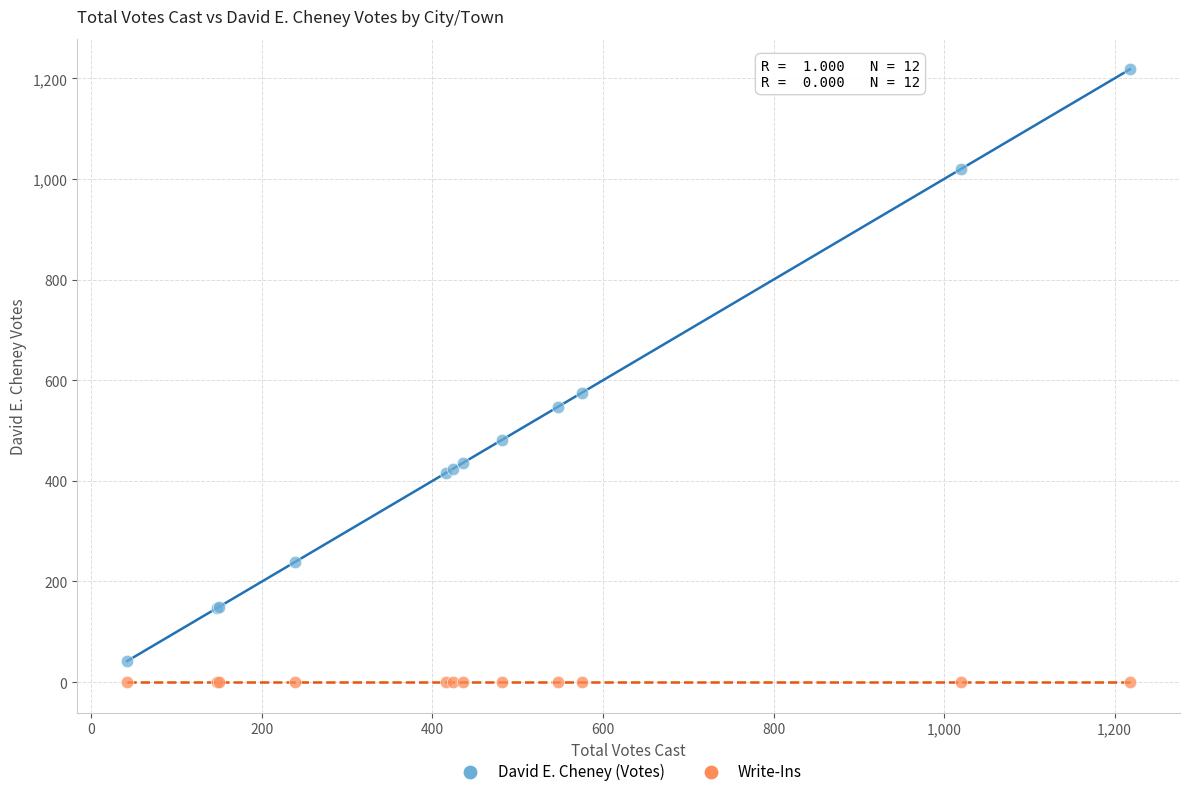

Which series contains the highest Y value?

David E. Cheney (Votes)